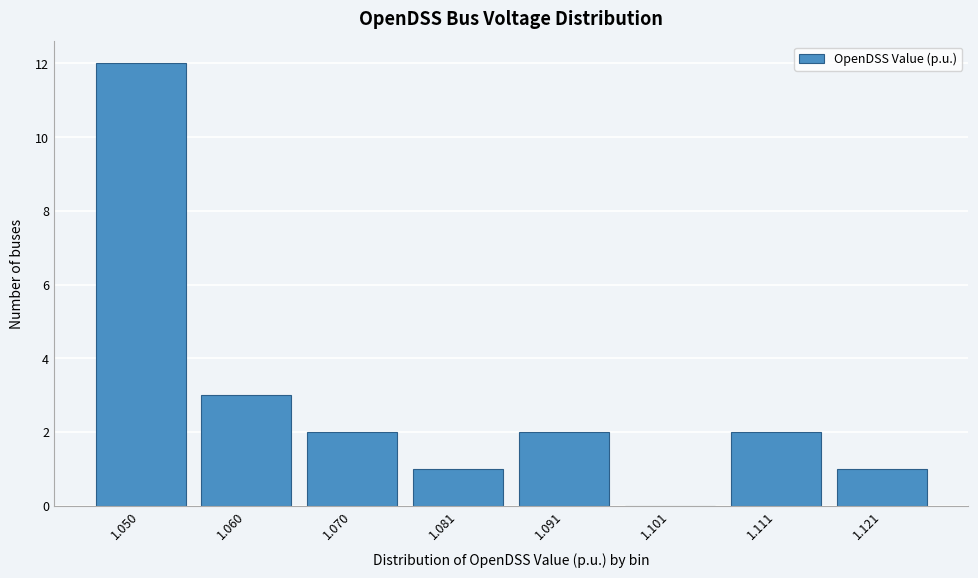

Reading left to right, what are all the values shown in this chart?

1.050=12	1.060=3	1.070=2	1.081=1	1.091=2	1.101=0	1.111=2	1.121=1